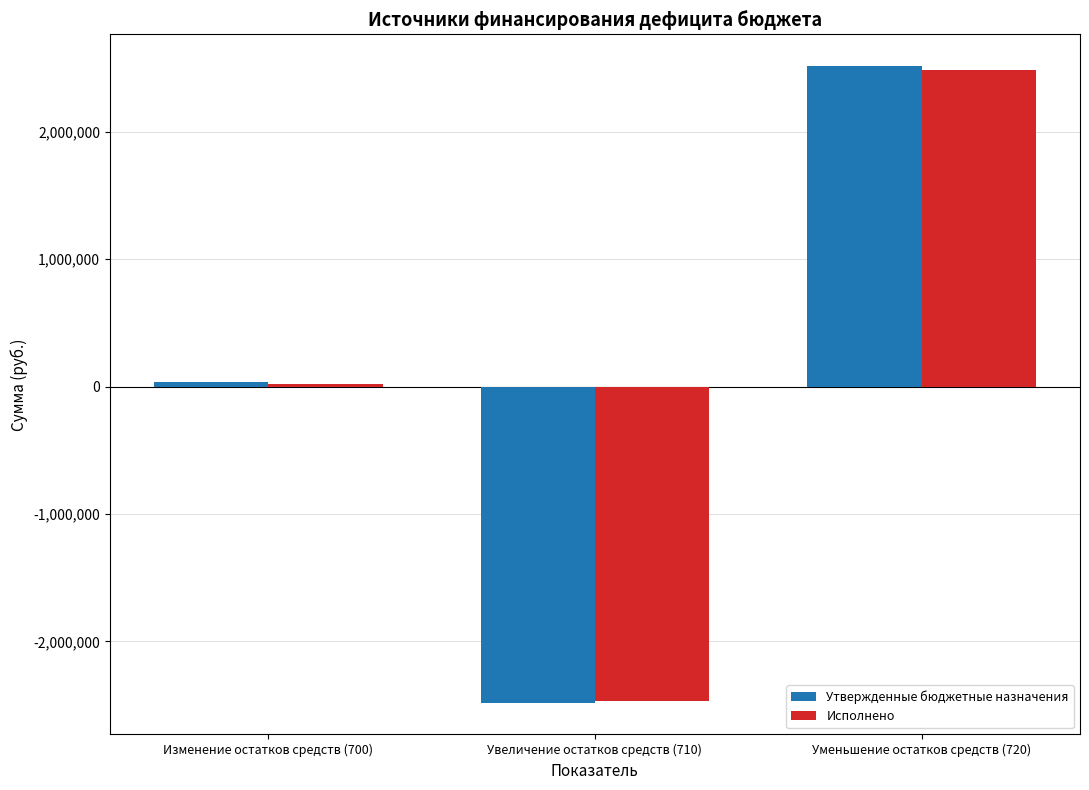

How many values in the Утвержденные бюджетные назначения series exceed 34242?

2